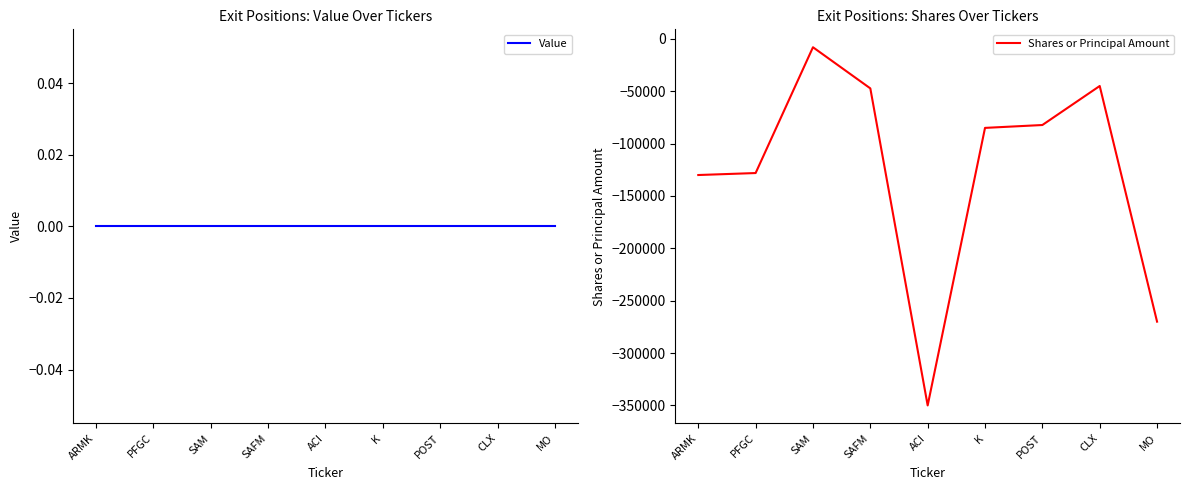

Reading right to left, transcribe all the data shown in this chart.

Value: 0	0	0	0	0	0	0	0	0
Shares or Principal Amount: -270000	-45000	-82257	-85000	-350000	-47286	-8000	-128109	-130000